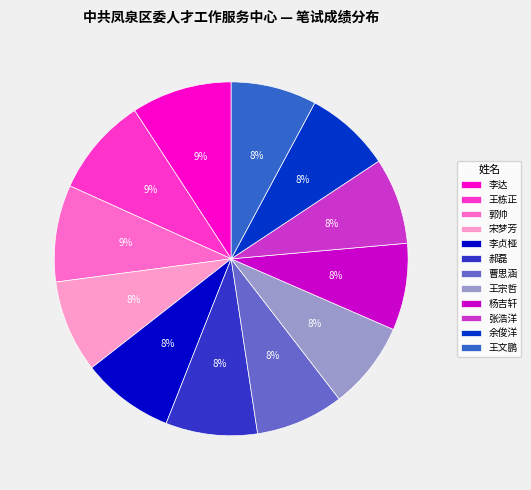

Is there any slice that represents more than half of the pie?

No